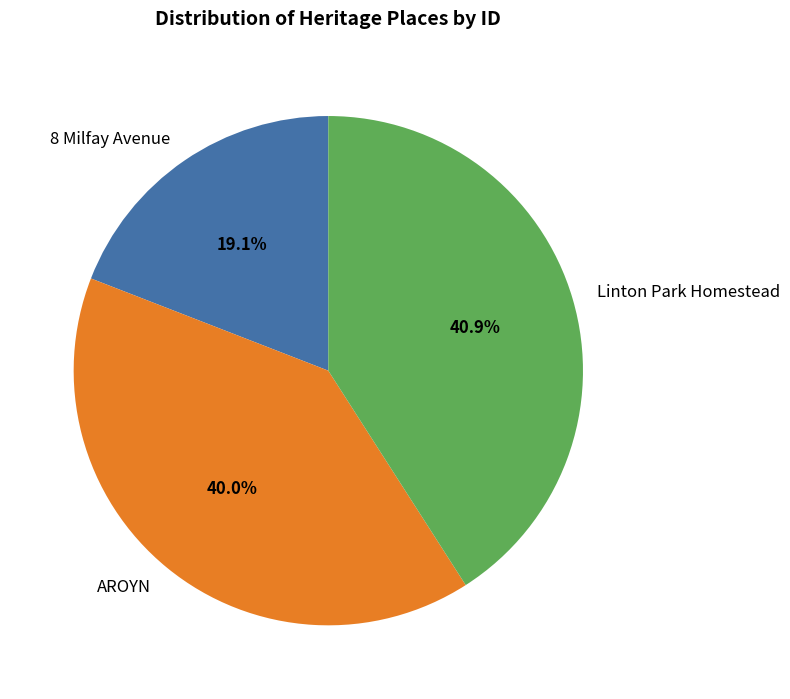

What percentage do Linton Park Homestead and AROYN together represent?

80.9%